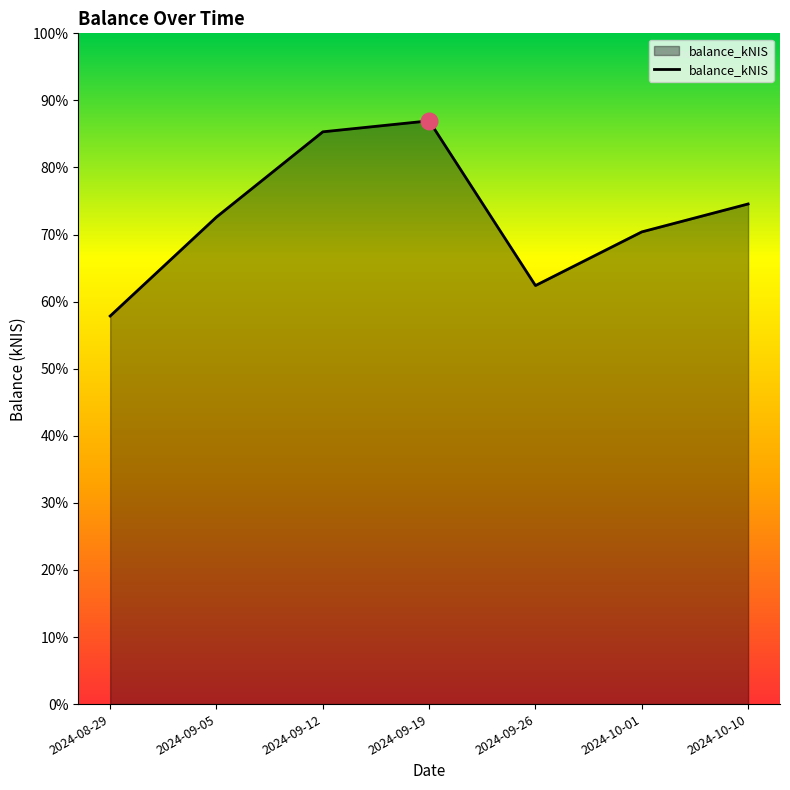

What is the value of the 5th point from the left?

6738.6